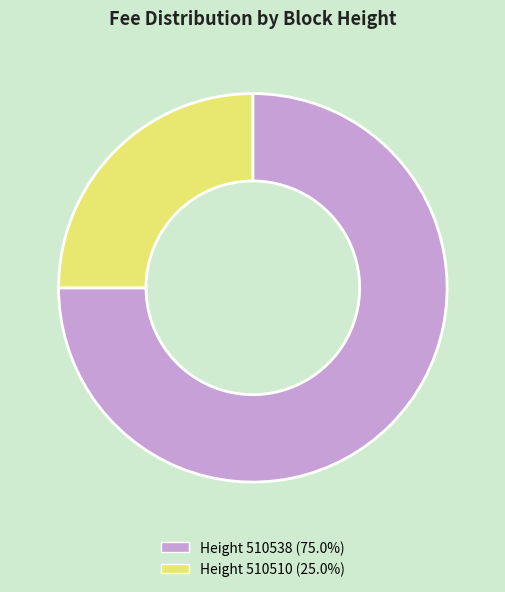

Is there any slice that represents more than half of the pie?

Yes